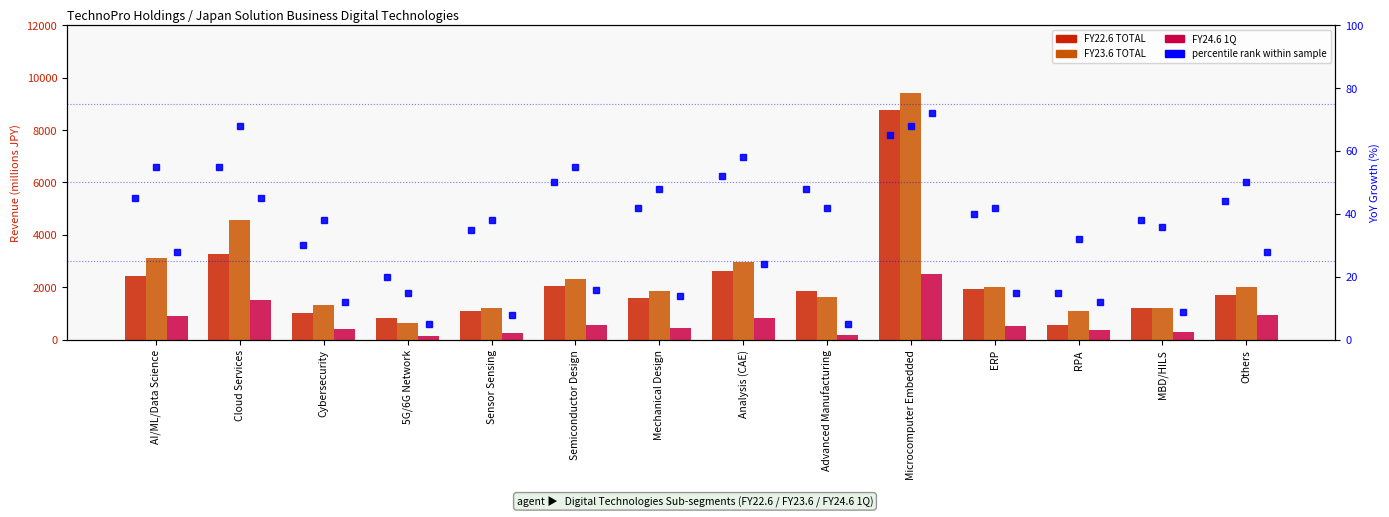

What is the sum of all FY22.6 TOTAL values?

31031